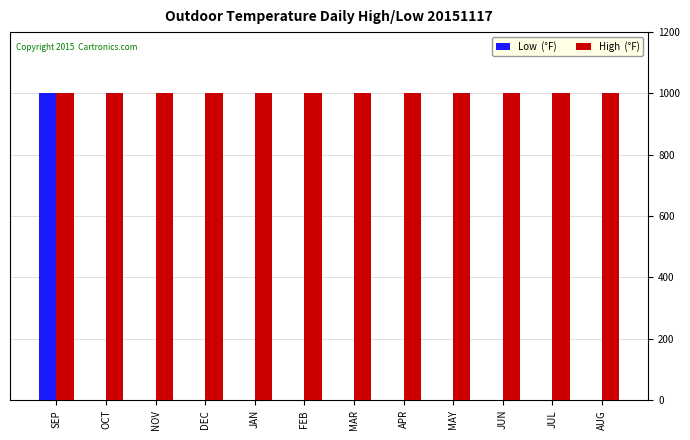

What is the maximum value shown in the chart?

1000